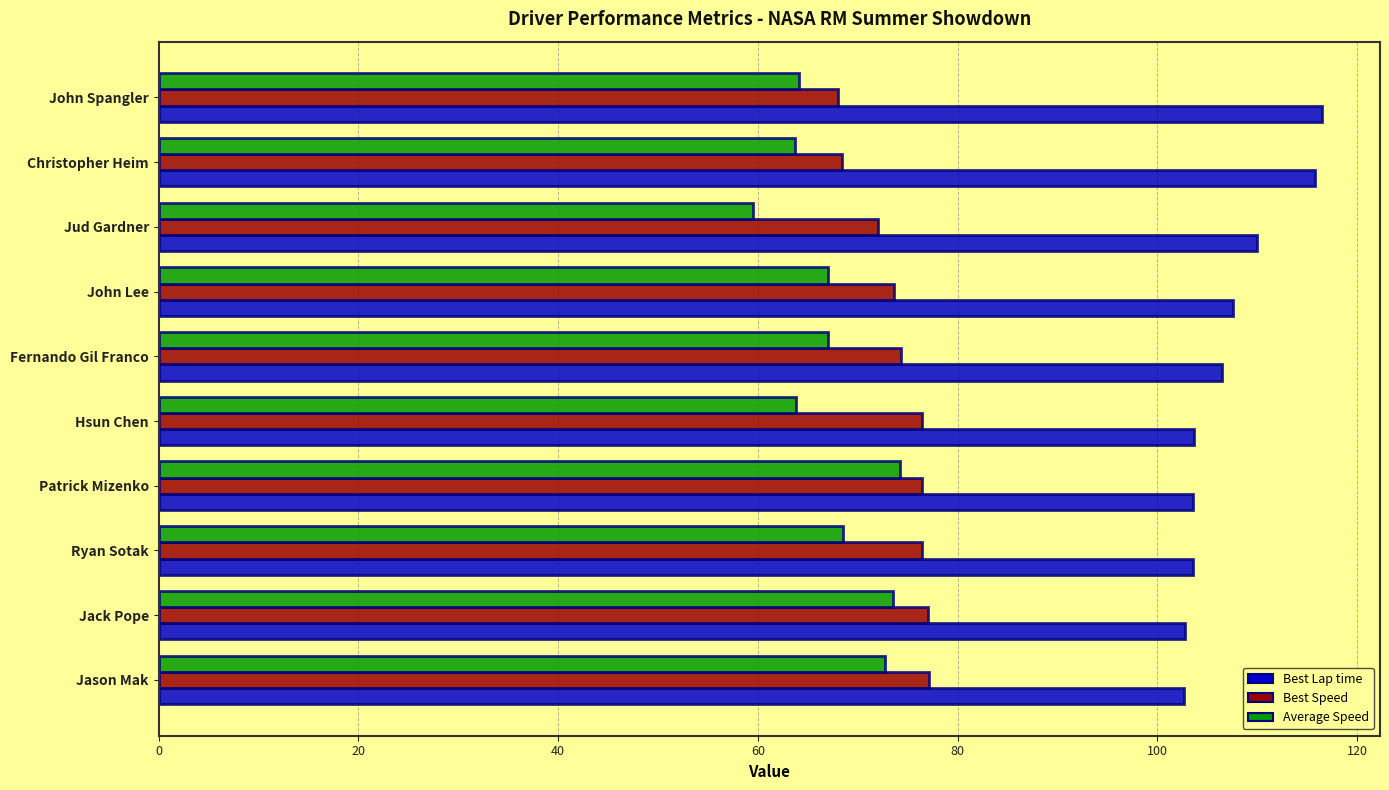

What are all the series names shown in the legend?

Best Lap time, Best Speed, Average Speed